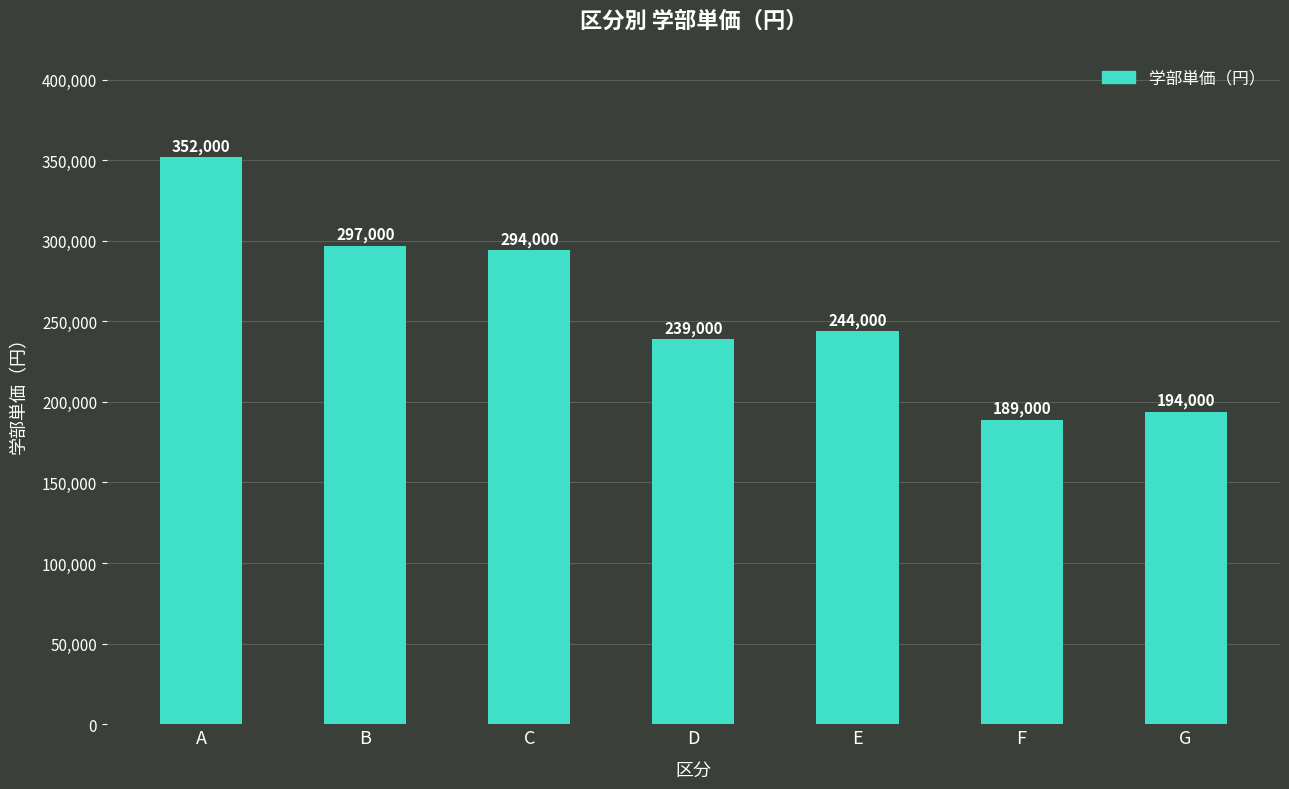

Is it true that the value at F is 189000?

True